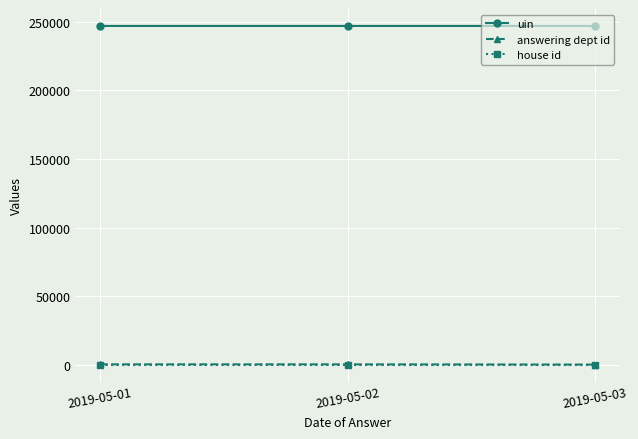

Is the value of uin at 2019-05-03 greater than the value of answering dept id at 2019-05-01?

Yes